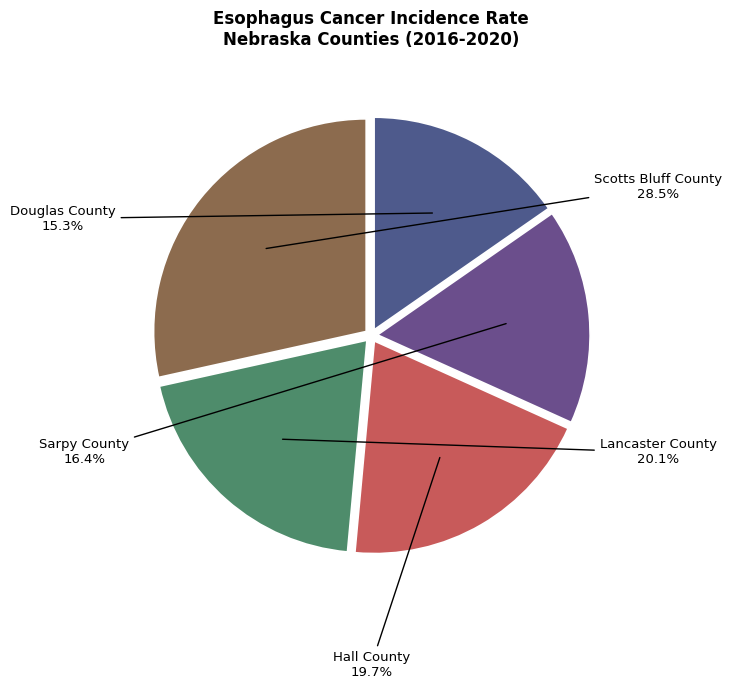

The Lancaster County slice represents 9% of the pie. True or false?

False